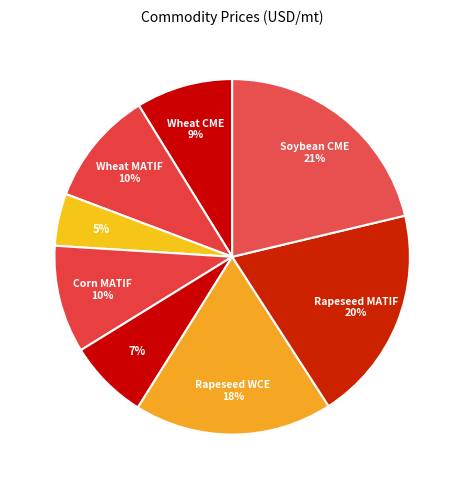

Which category has the smallest portion of the pie?

Feed Barley WCE